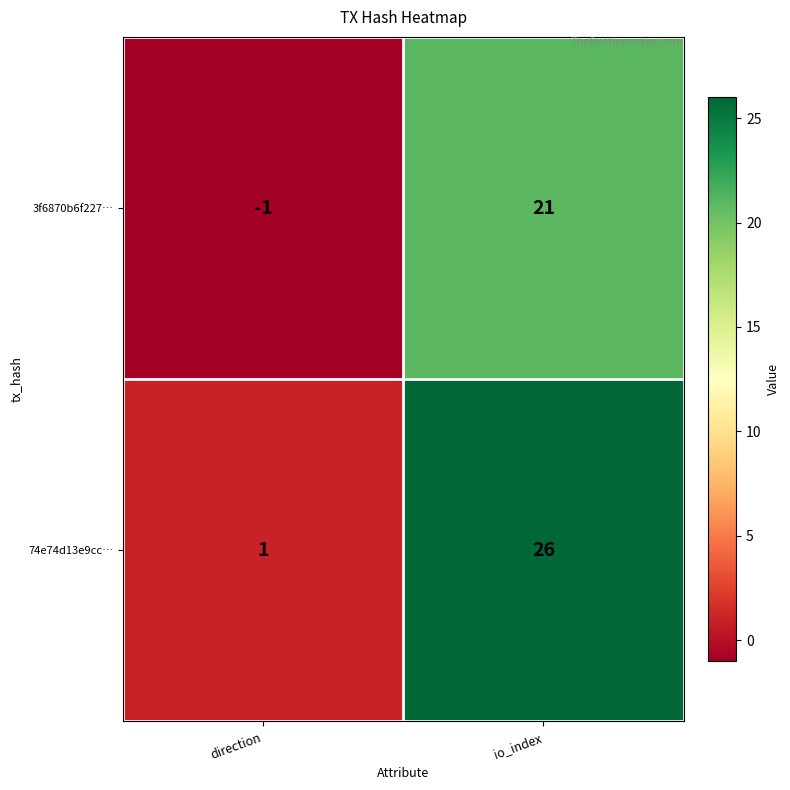

What is the difference between the highest and lowest values at io_index?

5